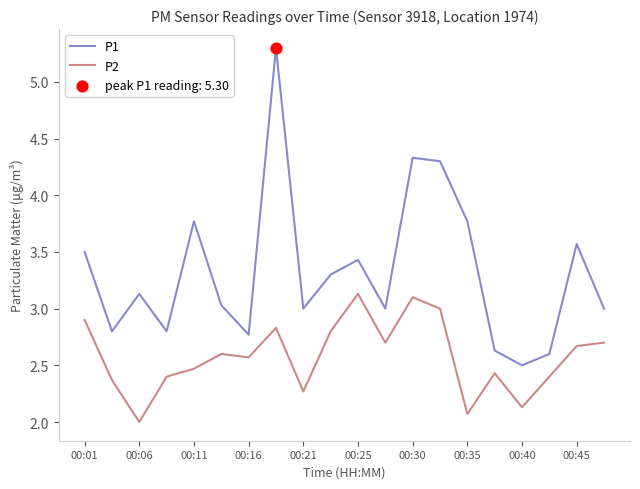

Which series has the largest total across all categories?

P1